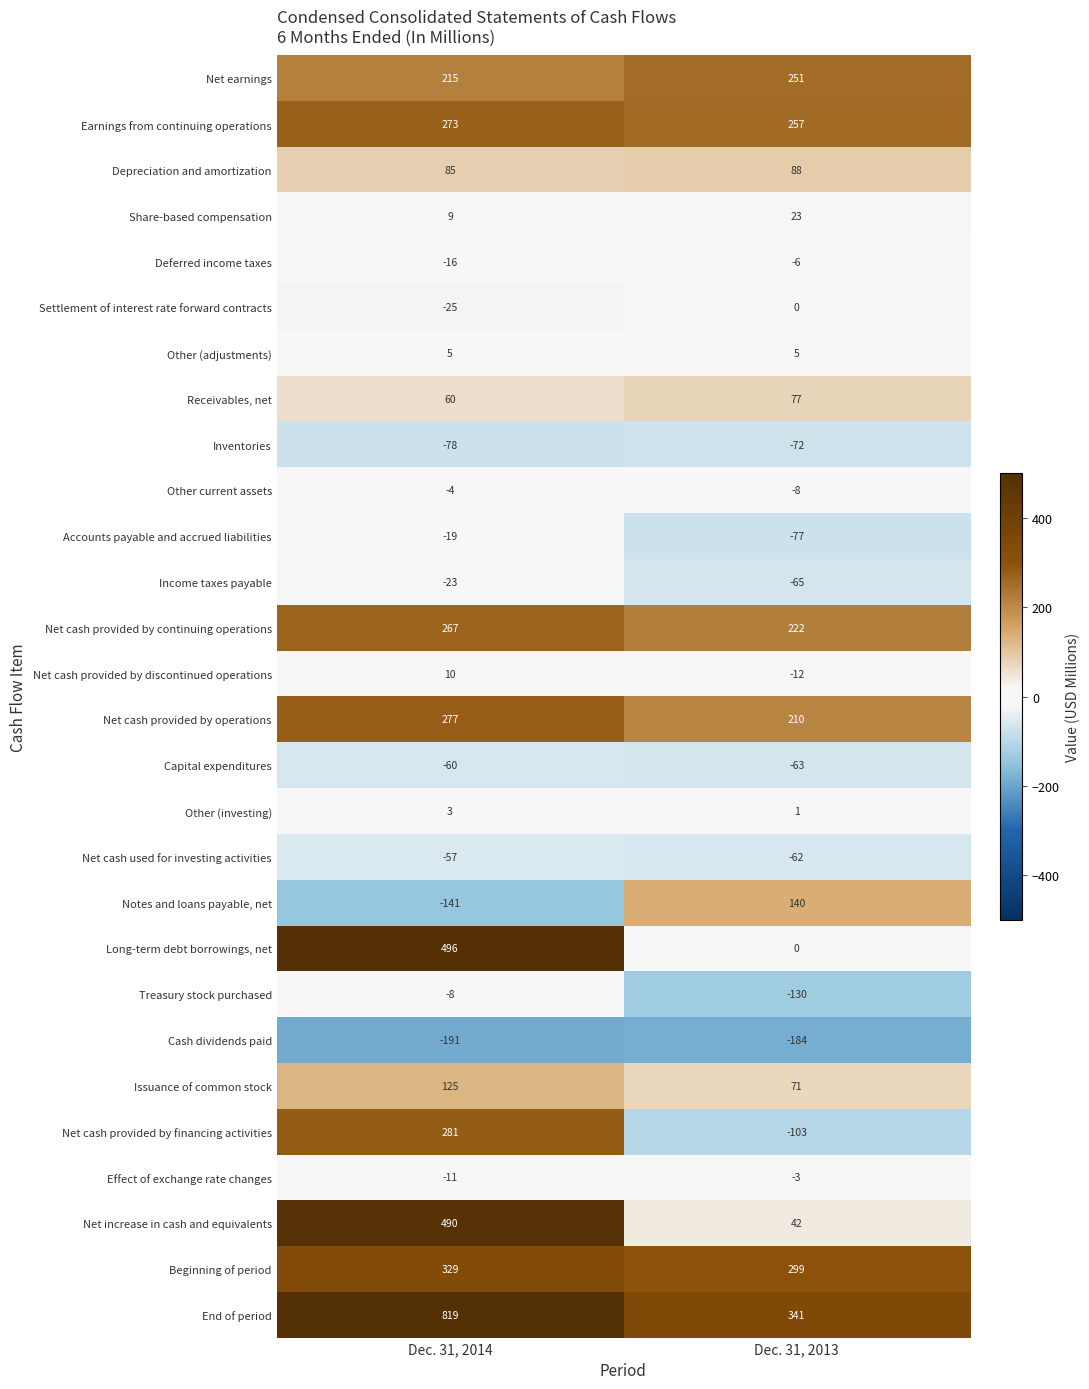

Where is Net earnings nearest to the value 233?

Dec. 31, 2014